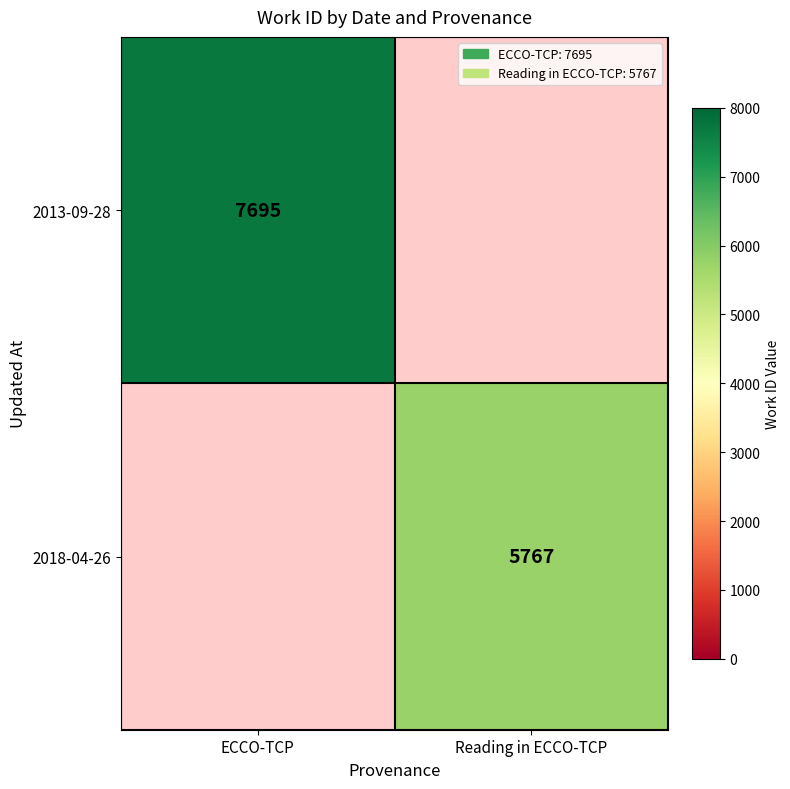

The 2018-04-26 series shows 9753 at Reading in ECCO-TCP. True or false?

False